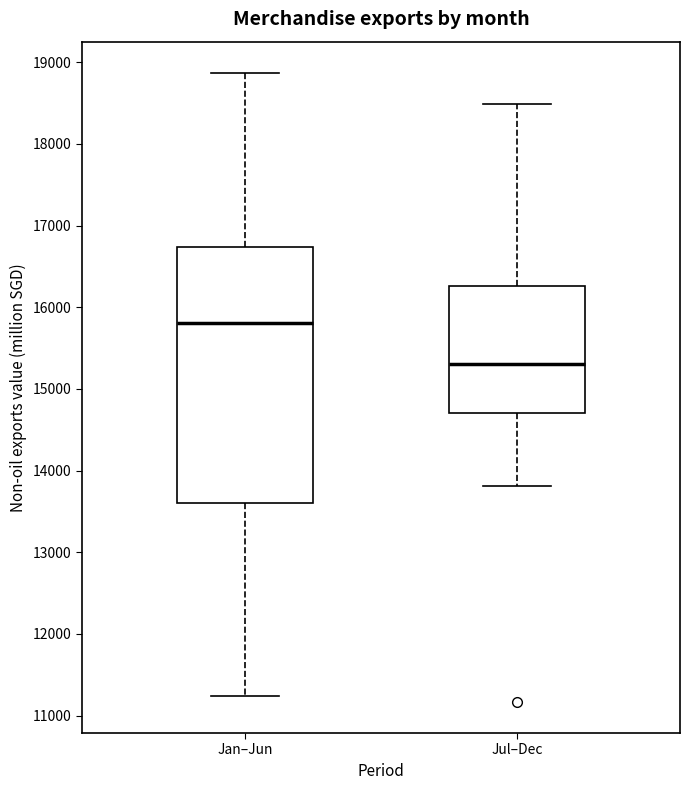

Where is the lower edge of the box for Jul–Dec on the y-axis? The values are not printed on the chart, so give them approximately, as read against the axis.

14700